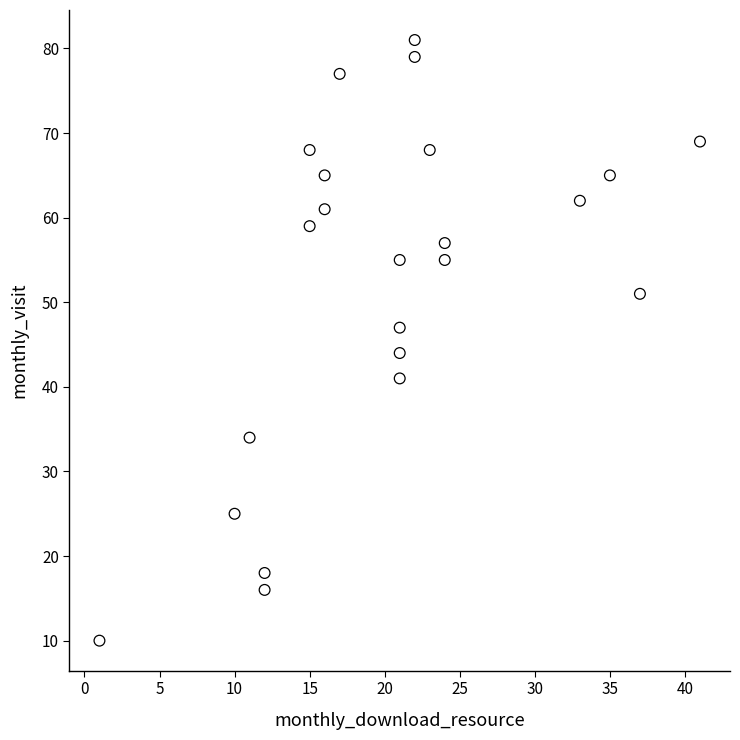

What is the range of X values (max minus min)?

40